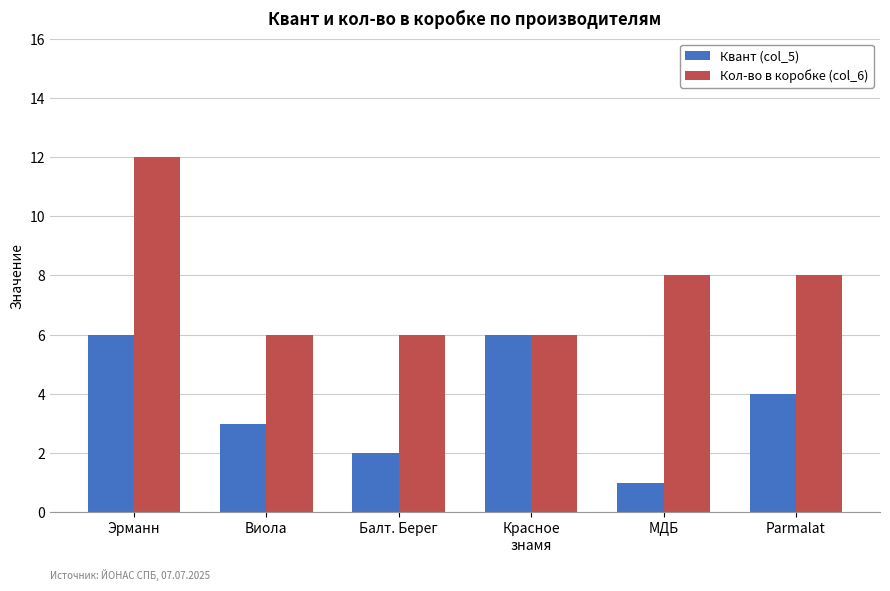

Reading right to left, extract all data points from this chart.

Квант (col_5): 4	1	6	2	3	6
Кол-во в коробке (col_6): 8	8	6	6	6	12